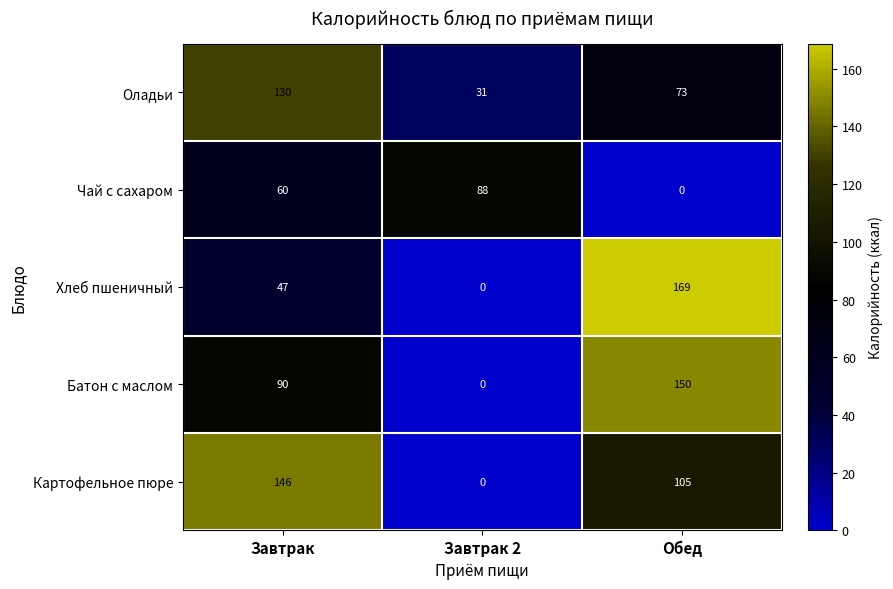

At which category is the sum across all series the highest?

Обед